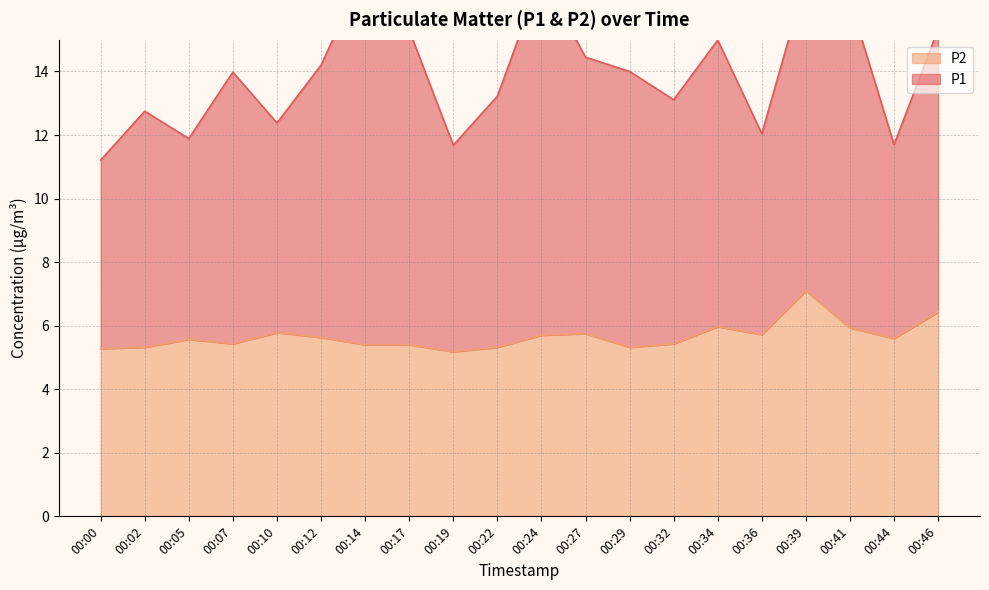

What is the approximate value at 00:41?

5.9